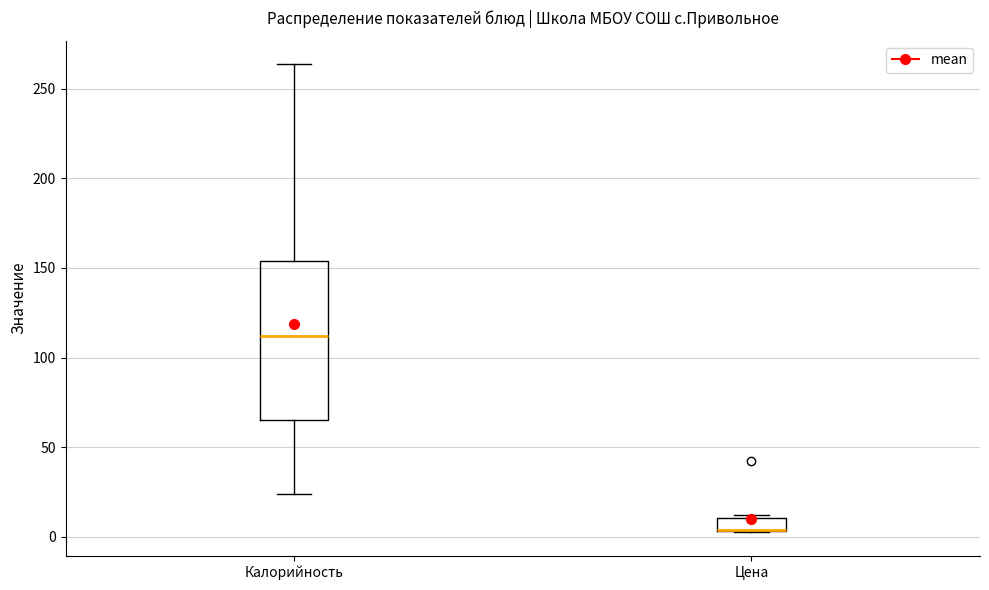

Which box is the tallest, from its lower edge to its upper edge?

Калорийность